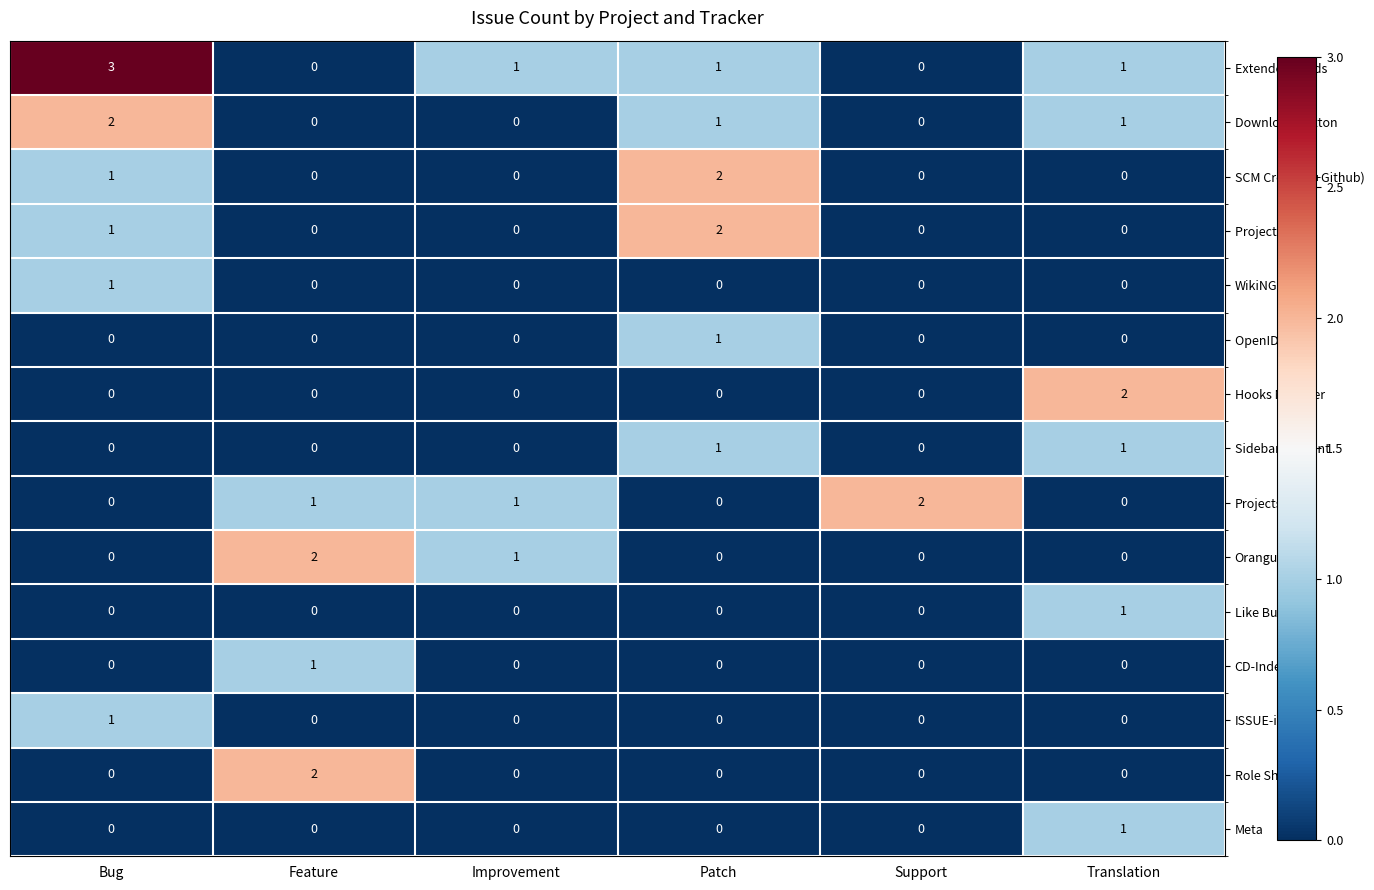

Which category has the highest value across all series?

Bug